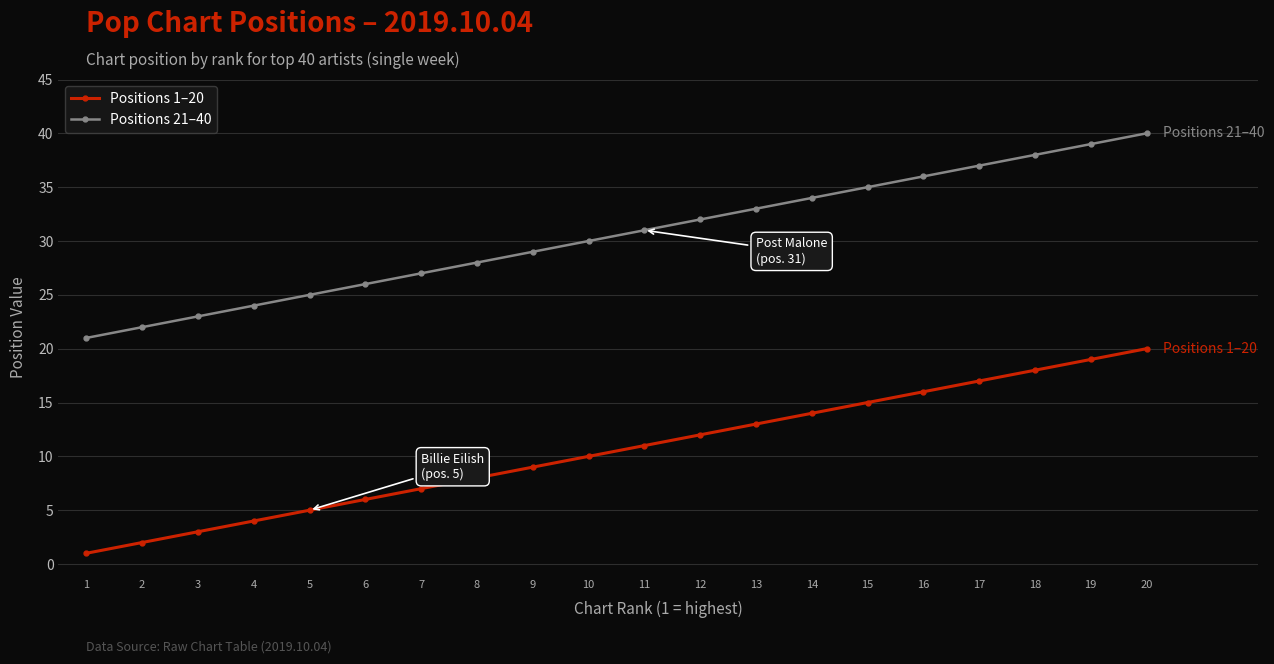

What is the difference between the second highest and second lowest values in the Positions 1–20 series?

17